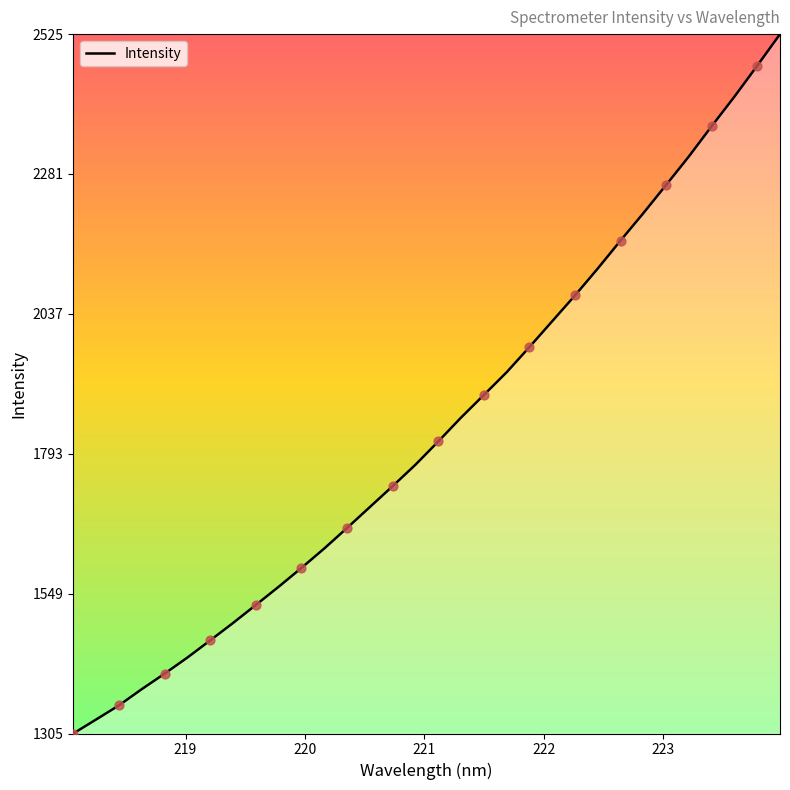

What is the greatest value displayed?

2525.5